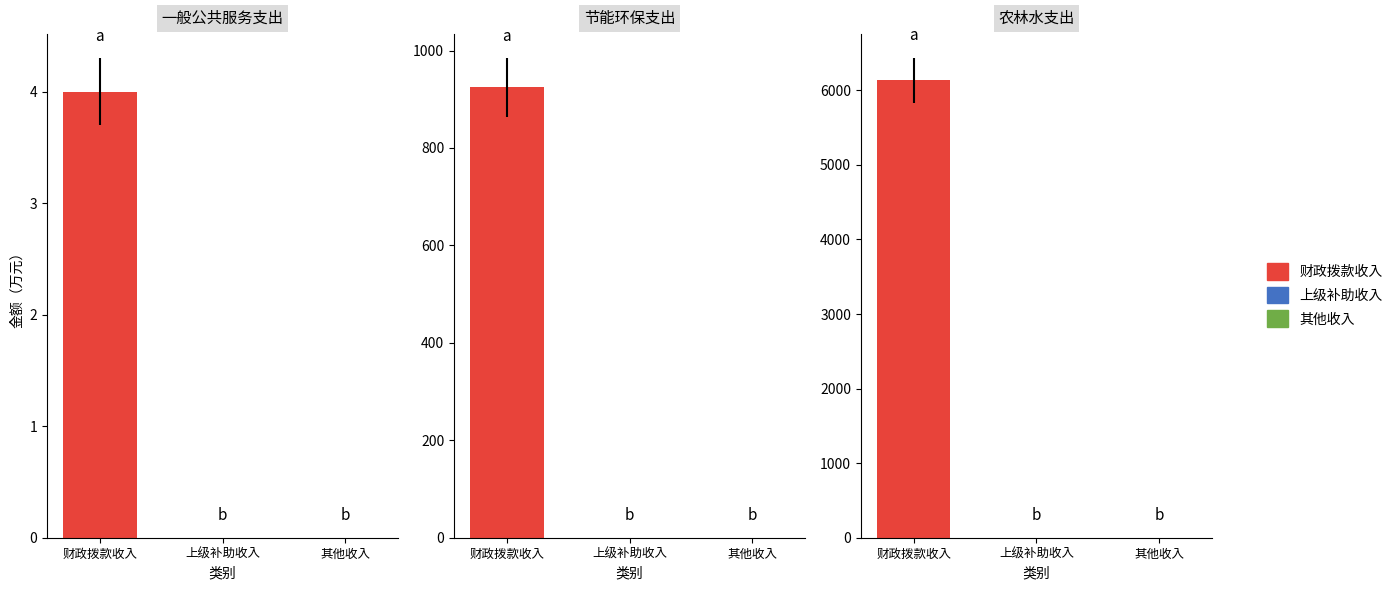

The value of 一般公共服务支出 at 财政拨款收入 is 4.0. True or false?

True